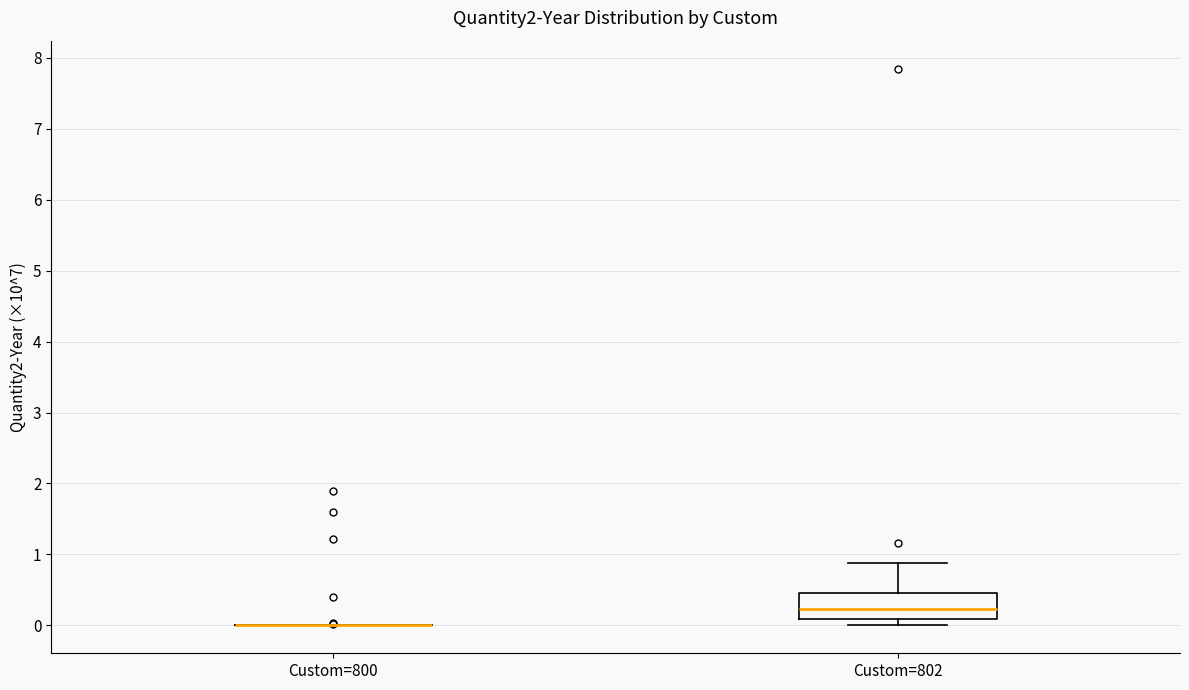

Which box is the tallest, from its lower edge to its upper edge?

Custom=802